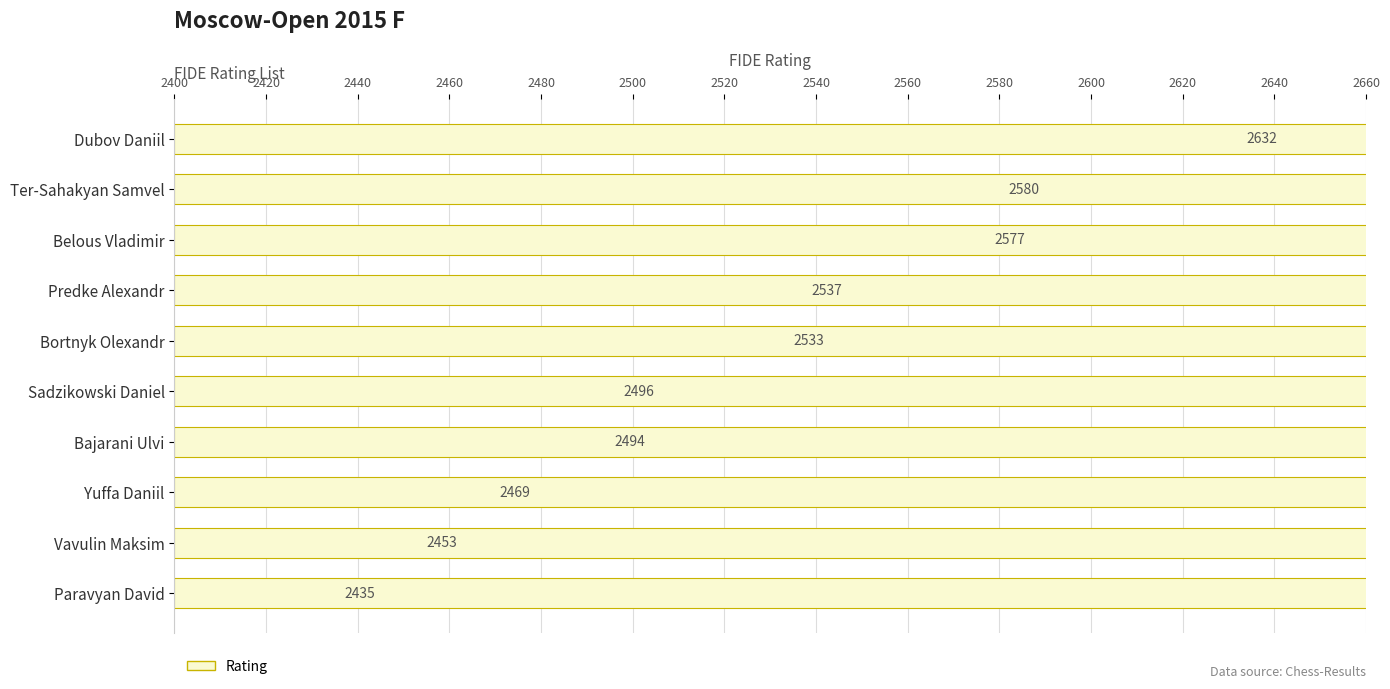

Does the chart contain any negative values?

No